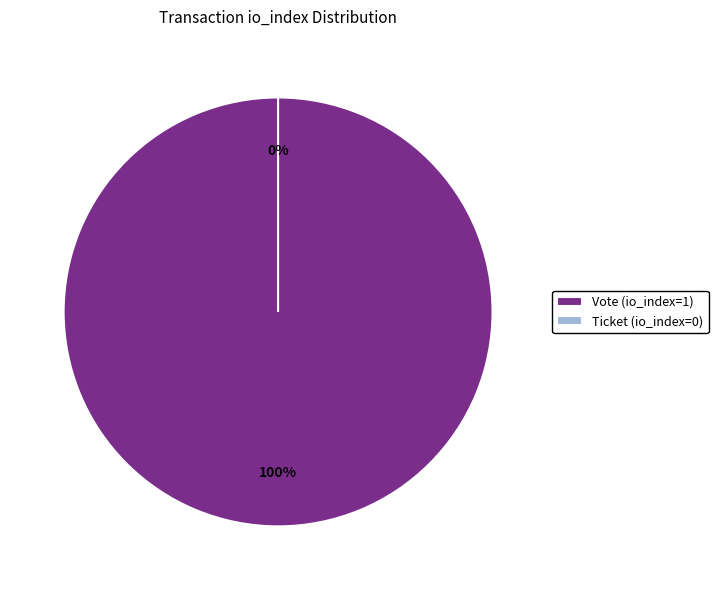

To the nearest percent, what is the combined percentage of Ticket (io_index=0) and Vote (io_index=1)?

100%